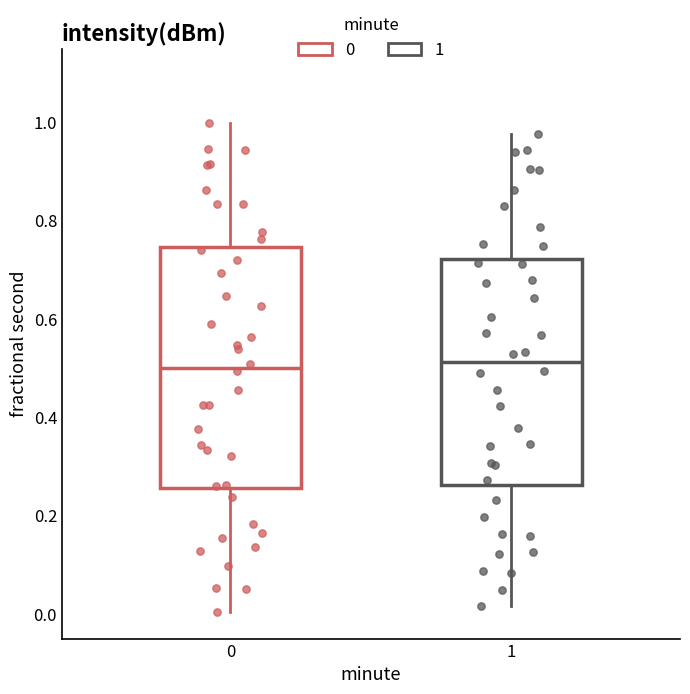

Reading left to right, read every box against the y-axis: the position of its median line, the range the box covers, and the ends of its whiskers. The values are not printed on the chart, so give them approximately, as read against the axis.

0: median 0.50, box 0.26 to 0.74, whiskers 0.00 to 1.00
1: median 0.52, box 0.26 to 0.72, whiskers 0.02 to 0.98